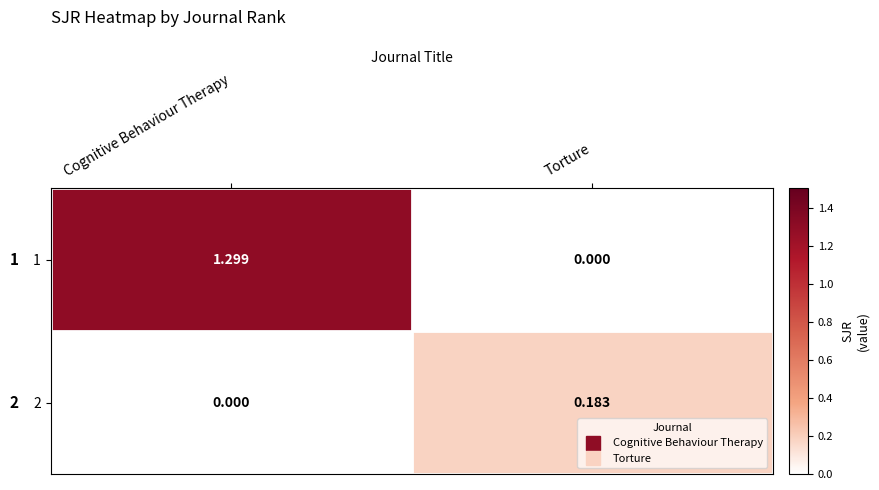

At which category is the sum across all series the highest?

Cognitive Behaviour Therapy